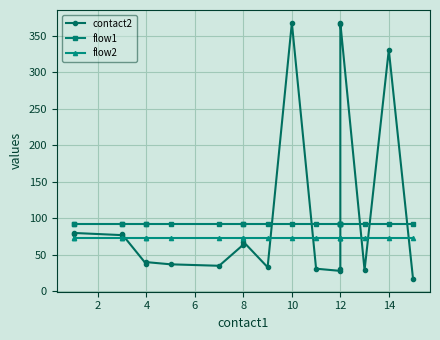

Is this an area chart (filled region under the line)?

No